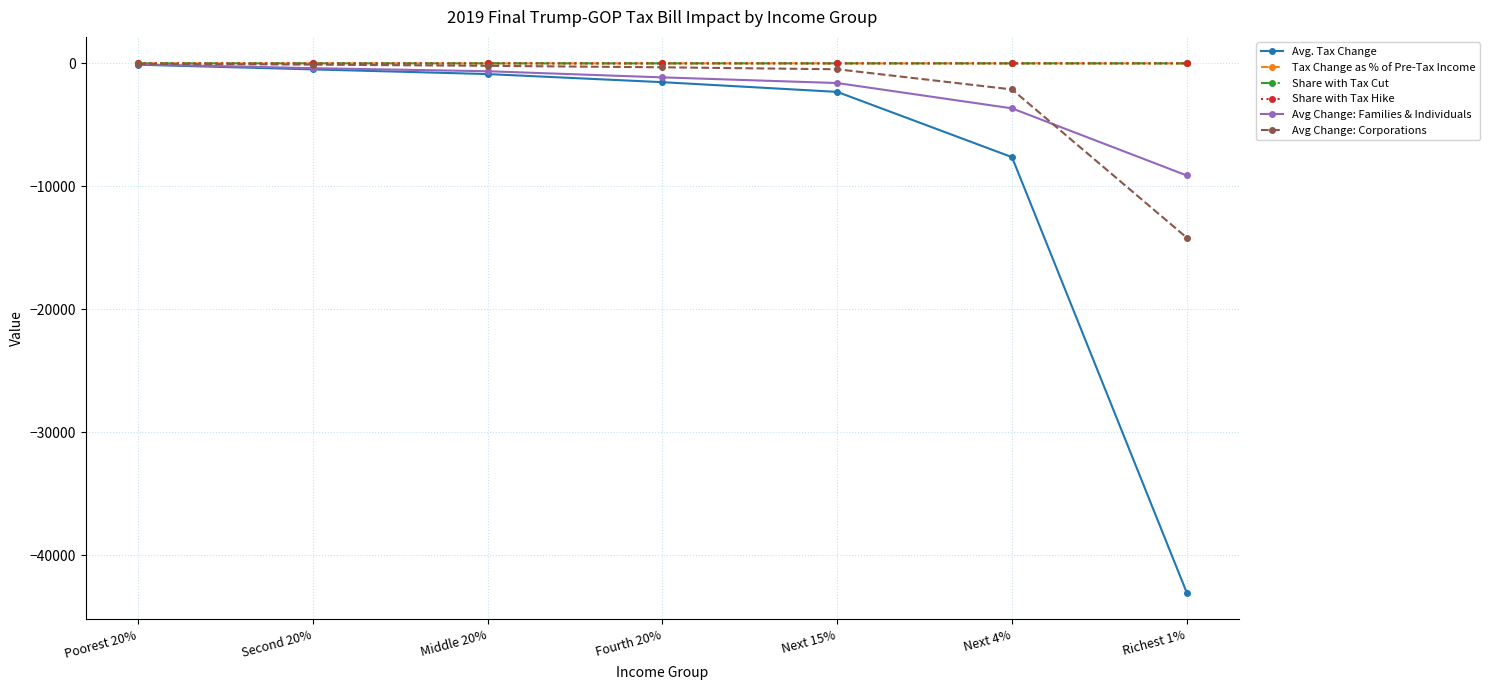

At which label is Avg. Tax Change closest to -21585?

Next 4%